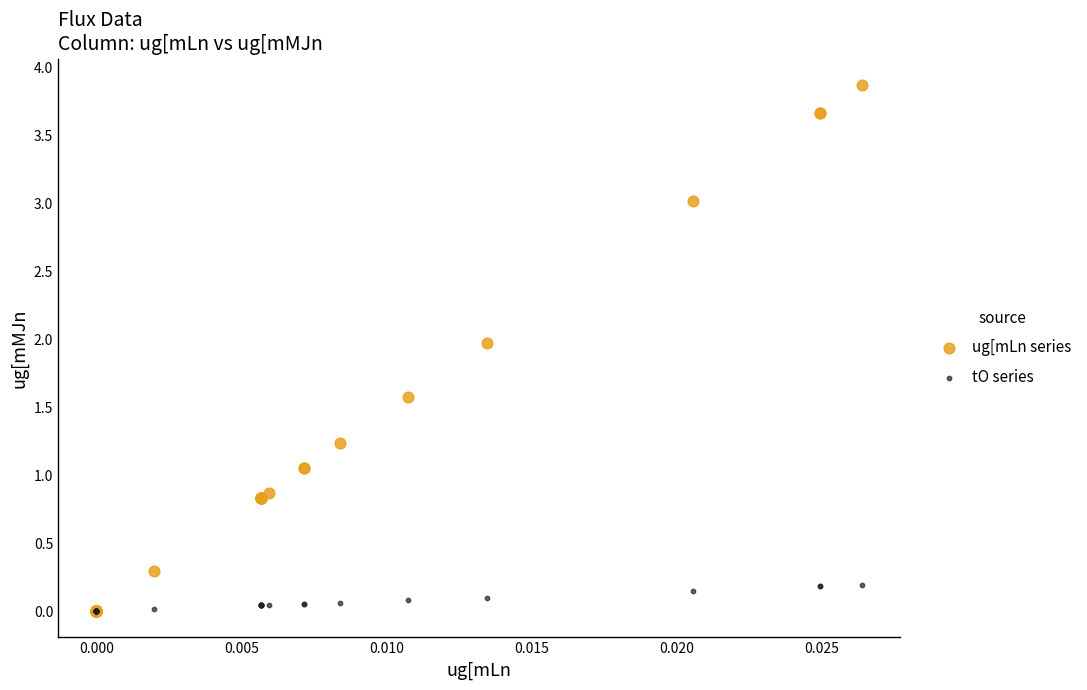

What are all the series names shown in the legend?

ug[mLn series, tO series